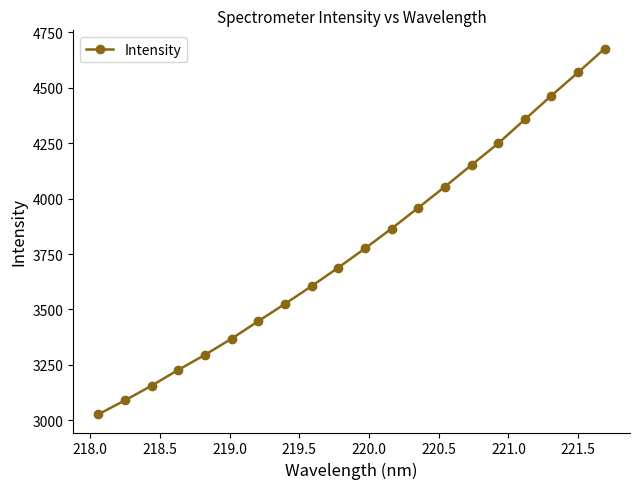

What is the value of the 20th point from the left?

4677.3